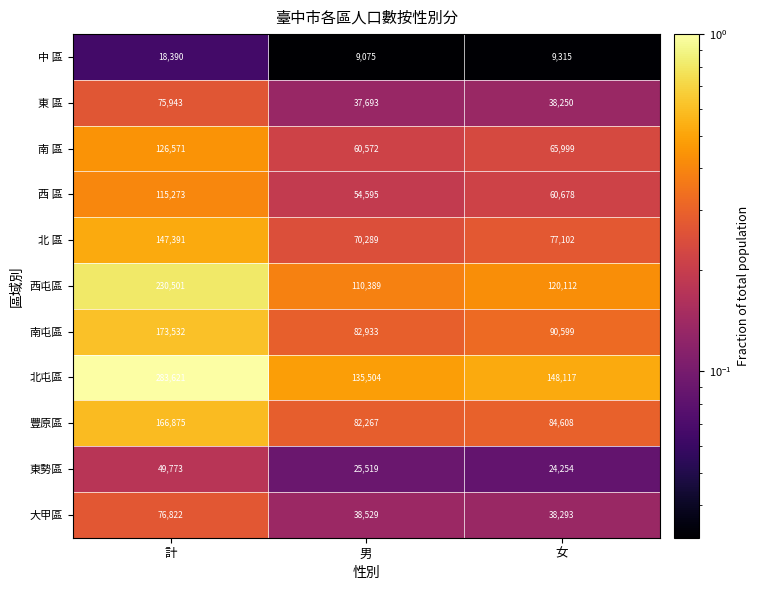

At which category is the sum across all series the highest?

計